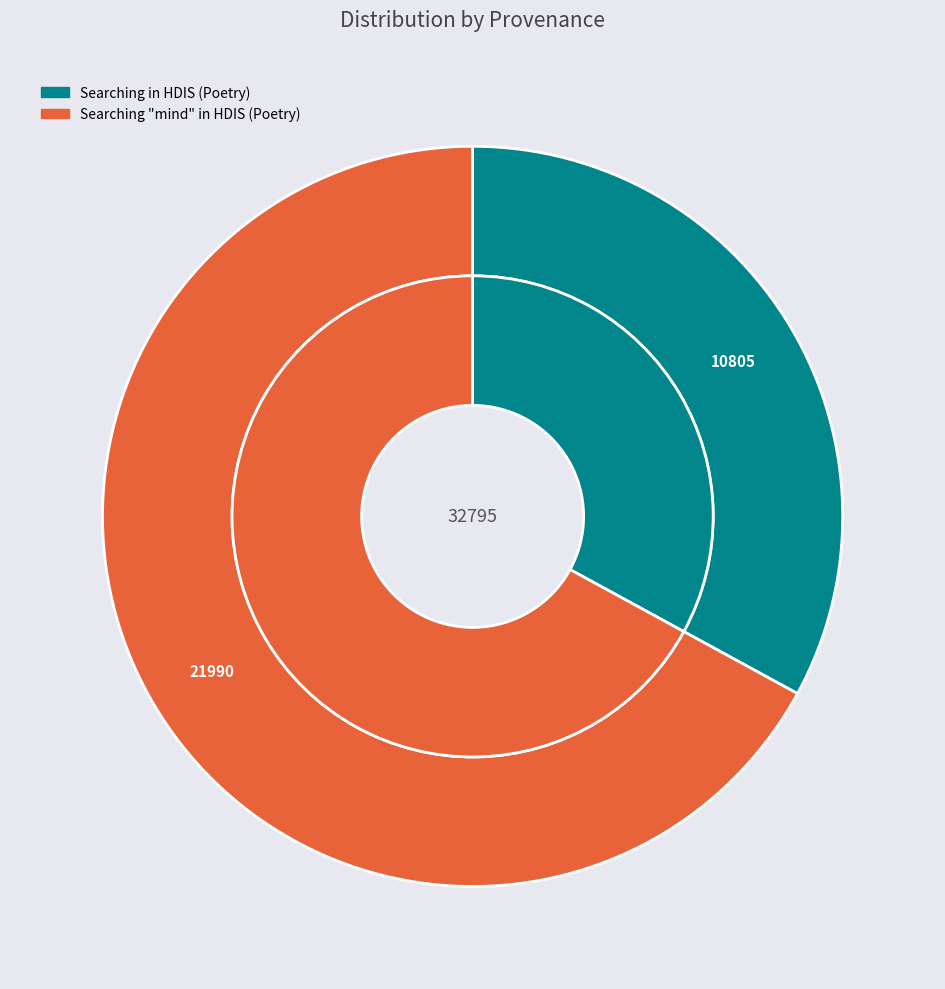

Between Searching "mind" in HDIS (Poetry) and Searching in HDIS (Poetry), which is larger?

Searching "mind" in HDIS (Poetry)